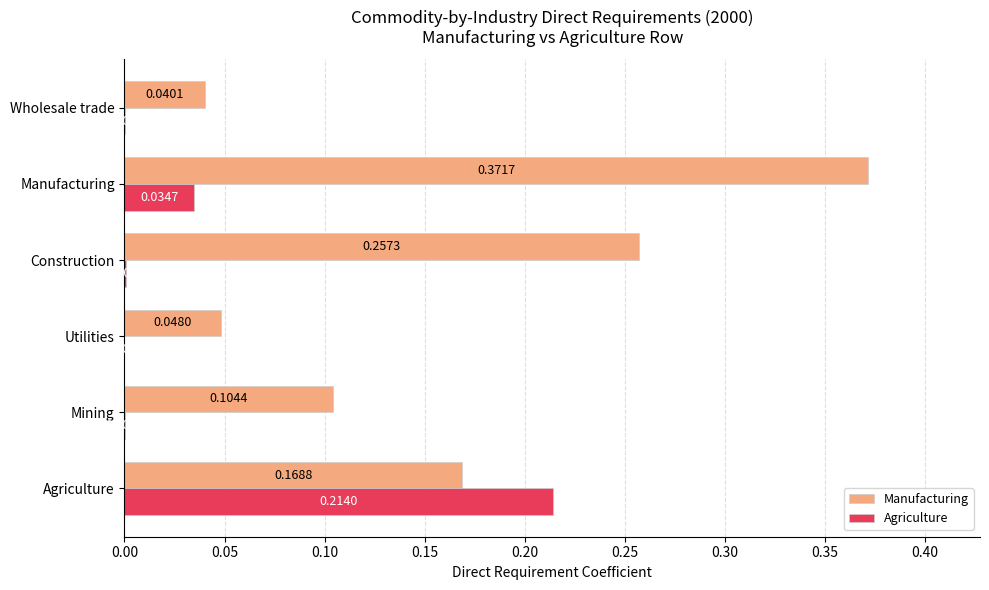

What is the sum of all Manufacturing values?

1.0